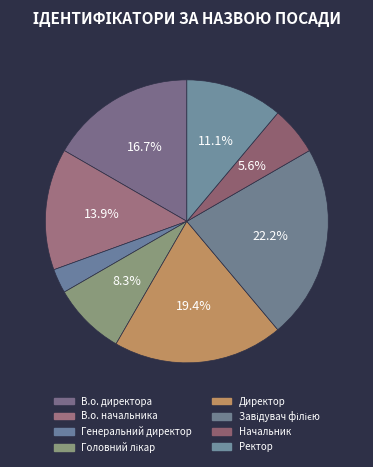

What is the largest slice in the pie chart?

Завідувач філією